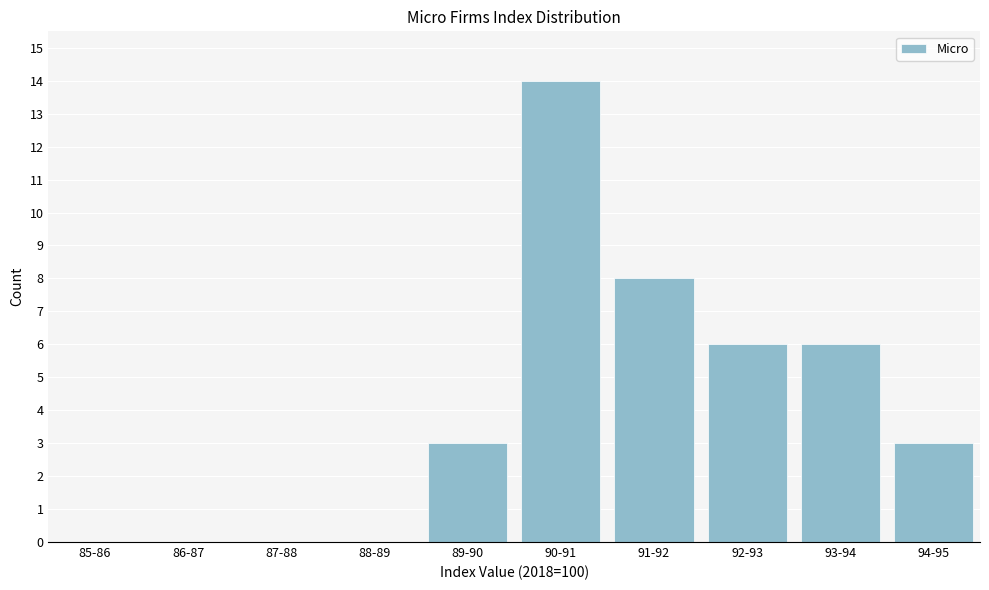

Reading left to right, transcribe all the data shown in this chart.

85-86=0	86-87=0	87-88=0	88-89=0	89-90=3	90-91=14	91-92=8	92-93=6	93-94=6	94-95=3